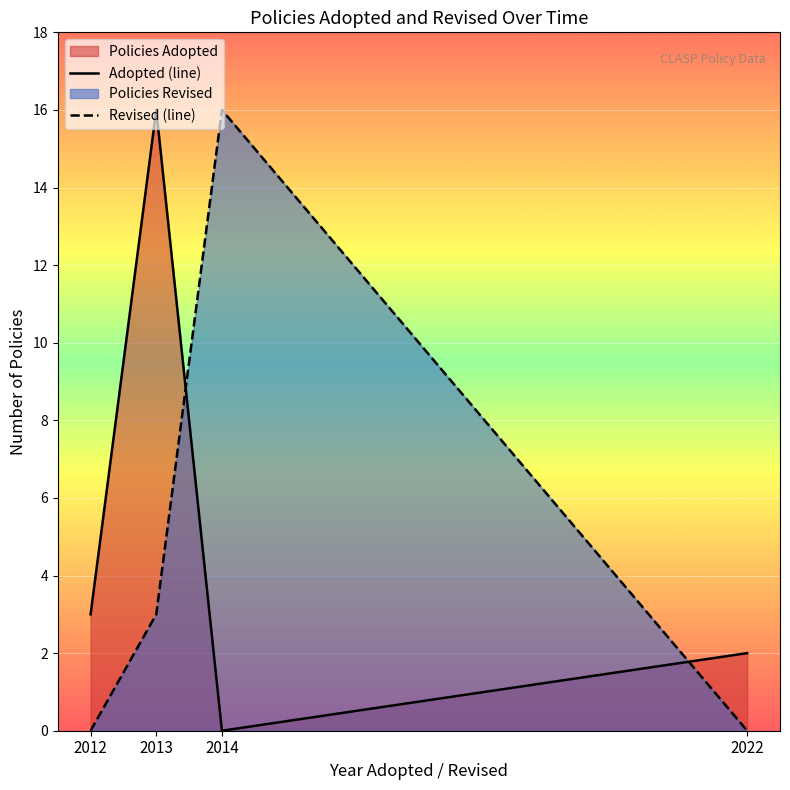

Reading right to left, transcribe all the data shown in this chart.

Adopted (line): 2	0	16	3
Revised (line): 0	16	3	0